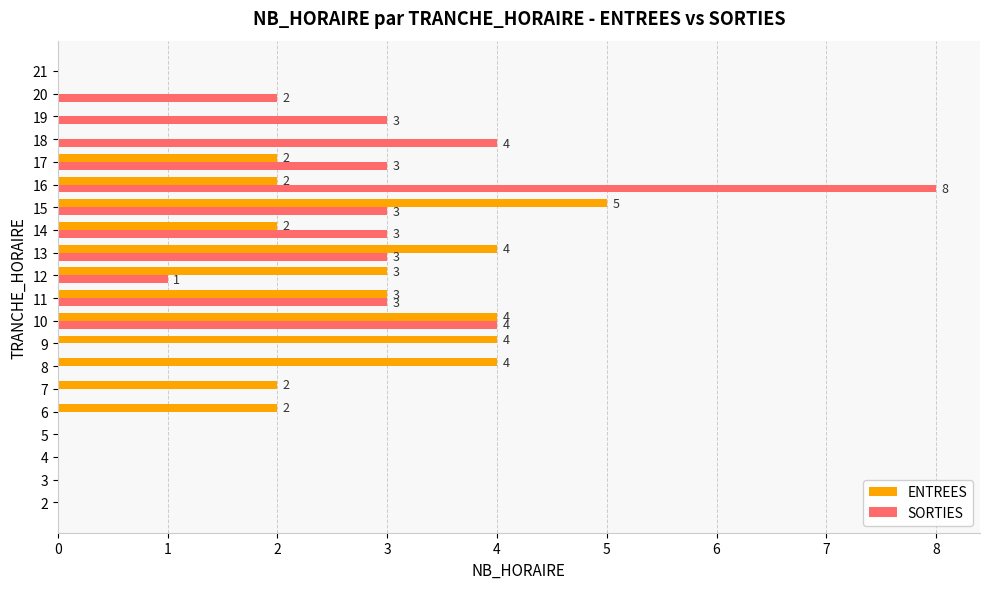

At which category is the sum across all series the highest?

16